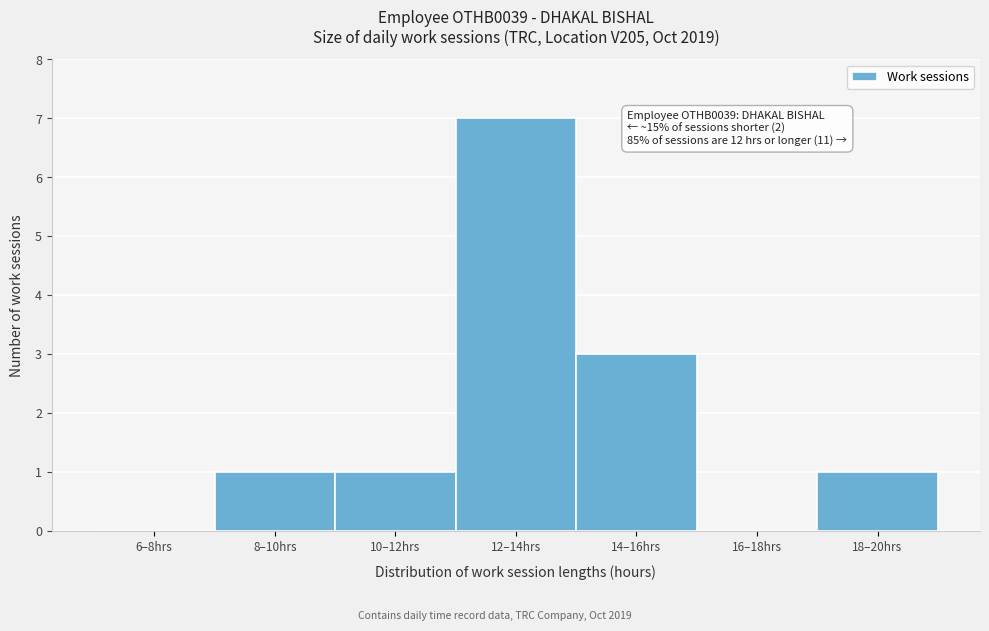

Reading right to left, what are all the values shown in this chart?

18–20hrs=1	16–18hrs=0	14–16hrs=3	12–14hrs=7	10–12hrs=1	8–10hrs=1	6–8hrs=0